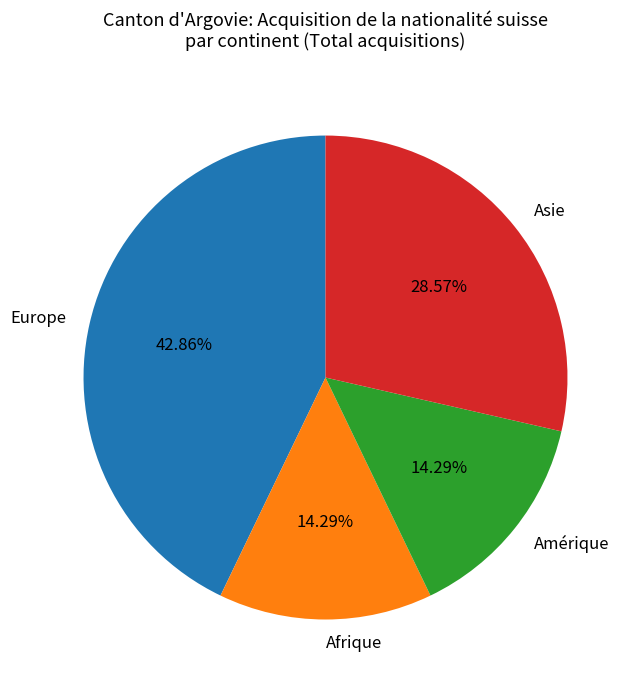

How many segments does this pie chart have?

4